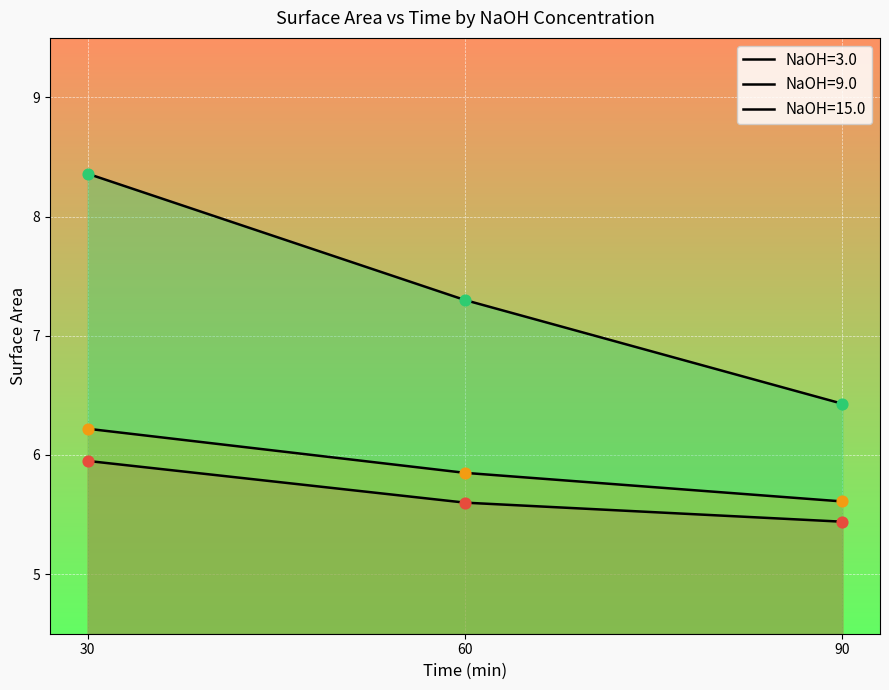

What is the total value across all series at 30.0?

20.5